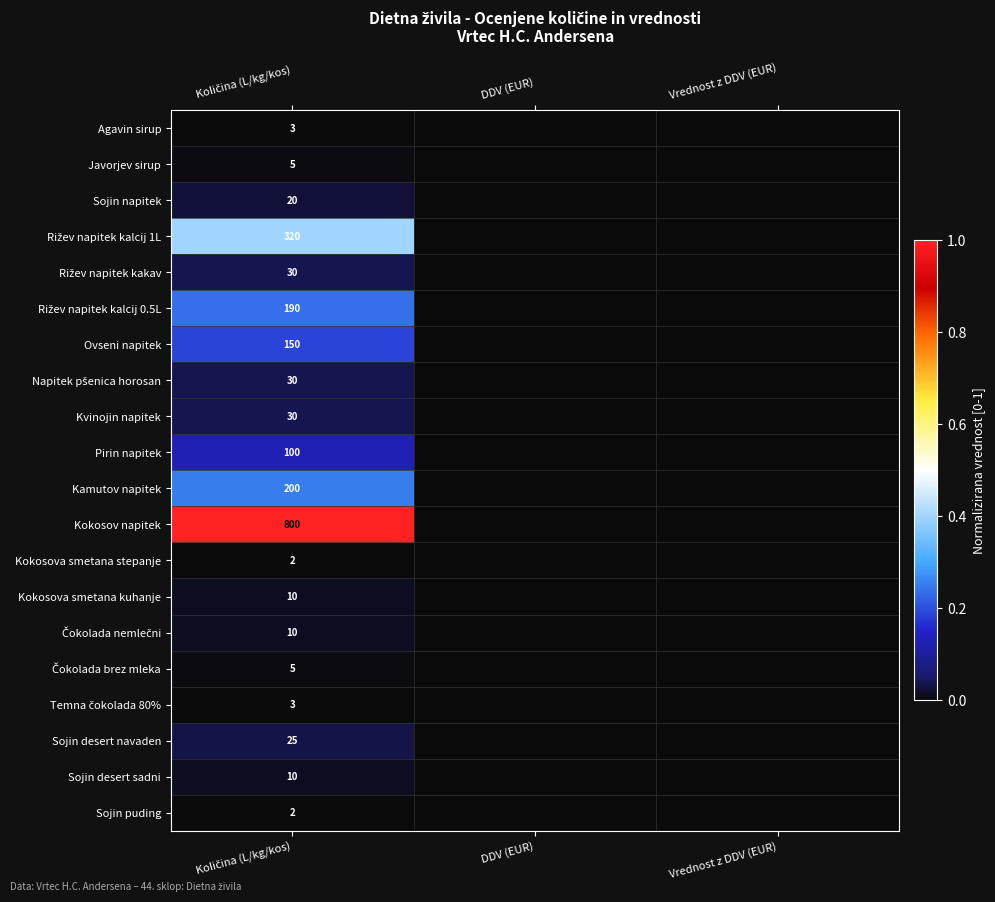

Rank the series at Količina (L/kg/kos) from lowest to highest value.

Kokosova smetana stepanje, Sojin puding, Agavin sirup, Temna čokolada 80%, Javorjev sirup, Čokolada brez mleka, Kokosova smetana kuhanje, Čokolada nemlečni, Sojin desert sadni, Sojin napitek, Sojin desert navaden, Rižev napitek kakav, Napitek pšenica horosan, Kvinojin napitek, Pirin napitek, Ovseni napitek, Rižev napitek kalcij 0.5L, Kamutov napitek, Rižev napitek kalcij 1L, Kokosov napitek